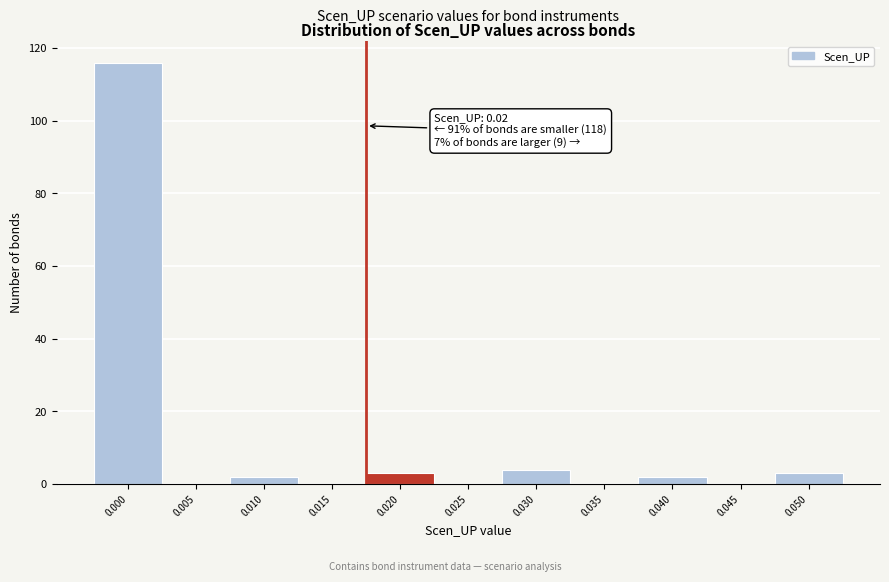

Reading right to left, extract all data points from this chart.

0.050=3	0.045=0	0.040=2	0.035=0	0.030=4	0.025=0	0.020=3	0.015=0	0.010=2	0.005=0	0.000=116